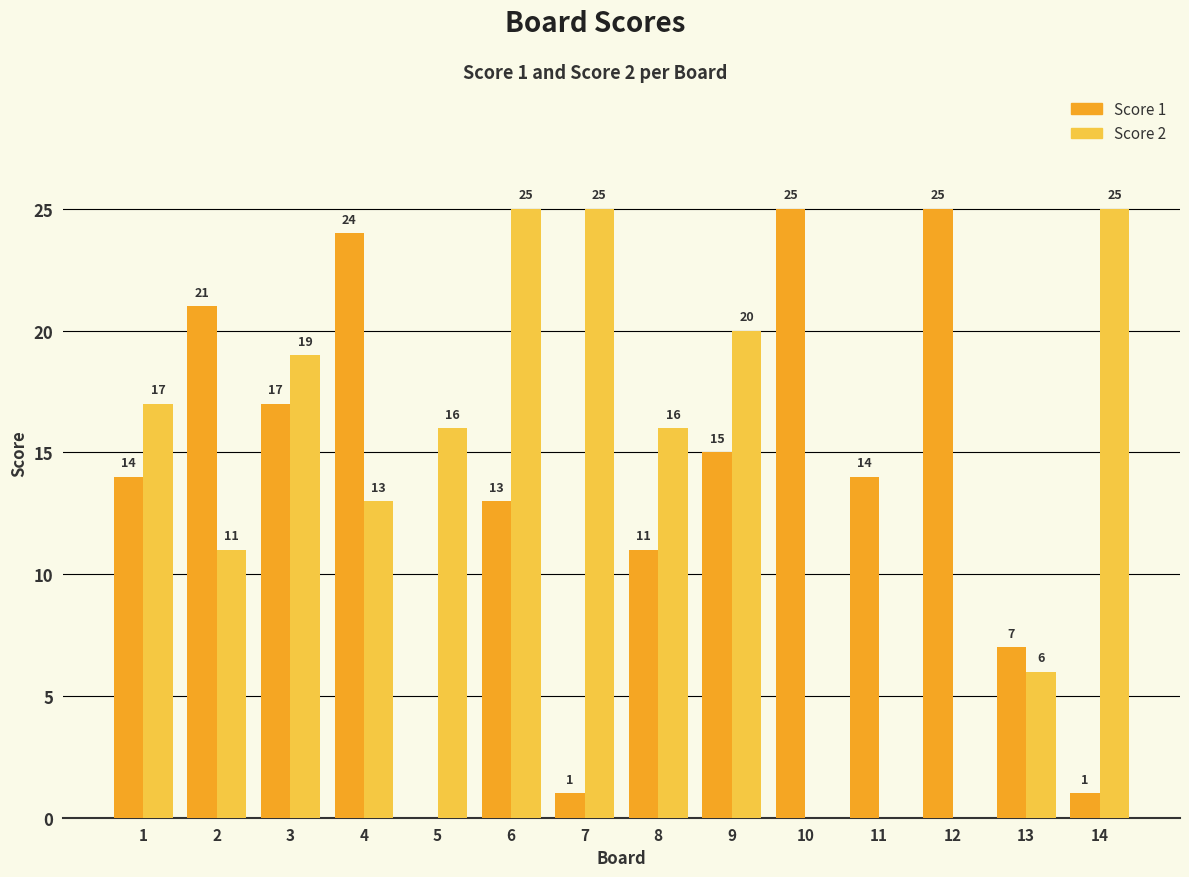

The value of Score 1 at 10 is 25. True or false?

True